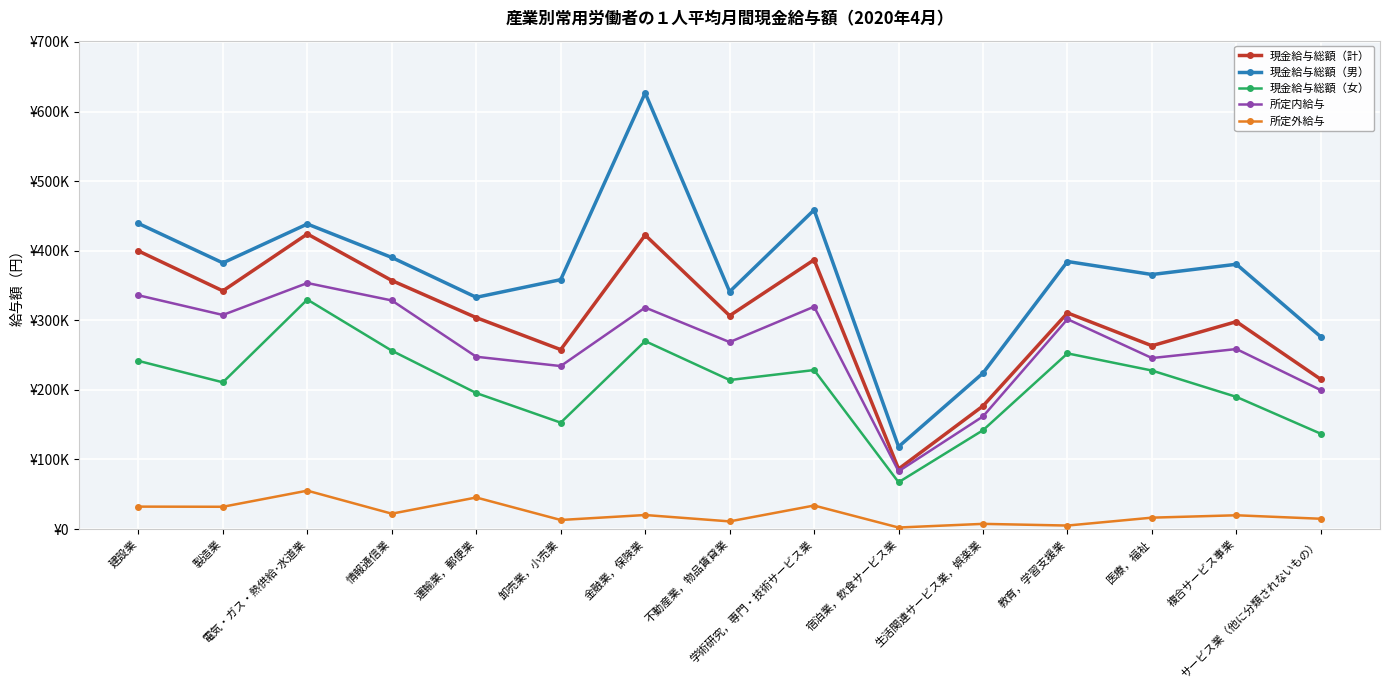

Does the chart have visible grid lines?

Yes